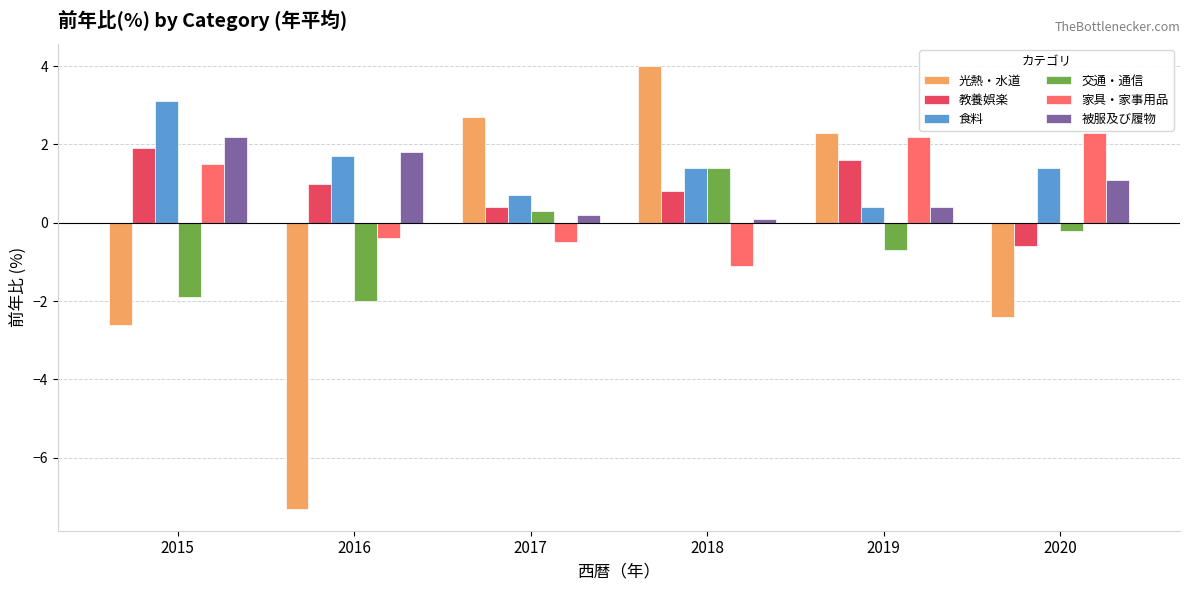

Which series has the largest range (max minus min)?

光熱・水道